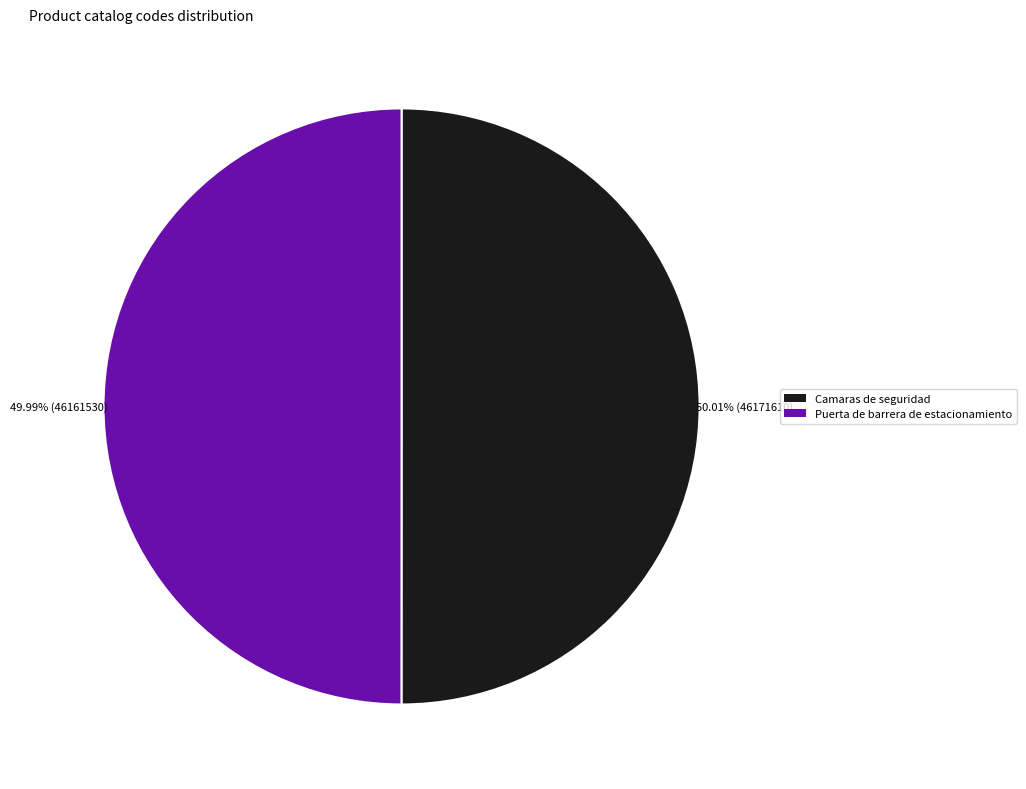

How many slices are in this pie chart?

2